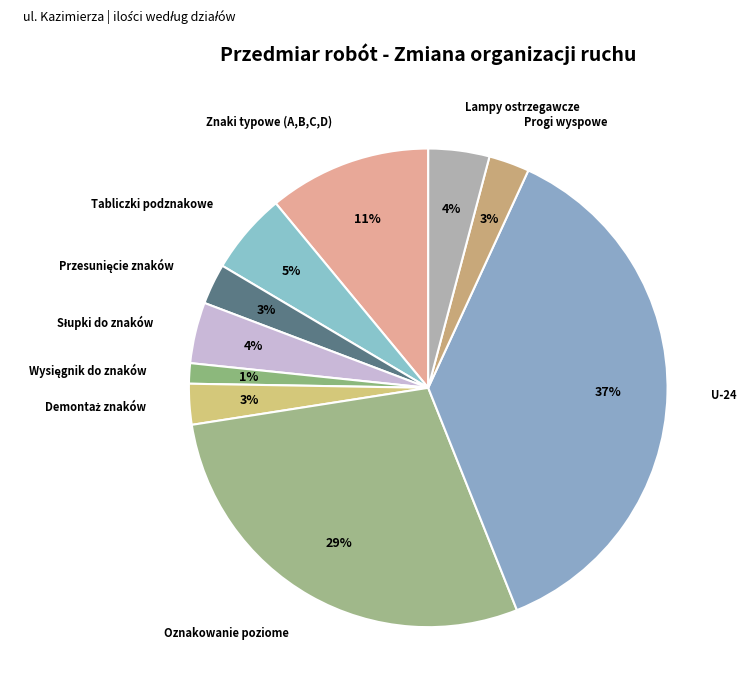

How many slices are in this pie chart?

10